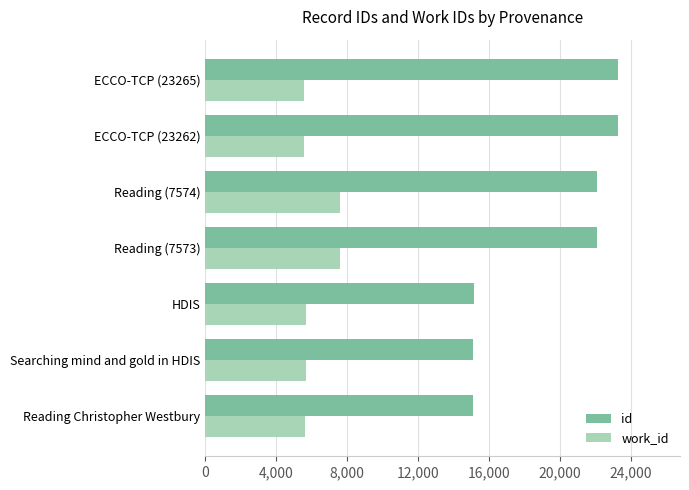

What is the sum of all id values?

136022